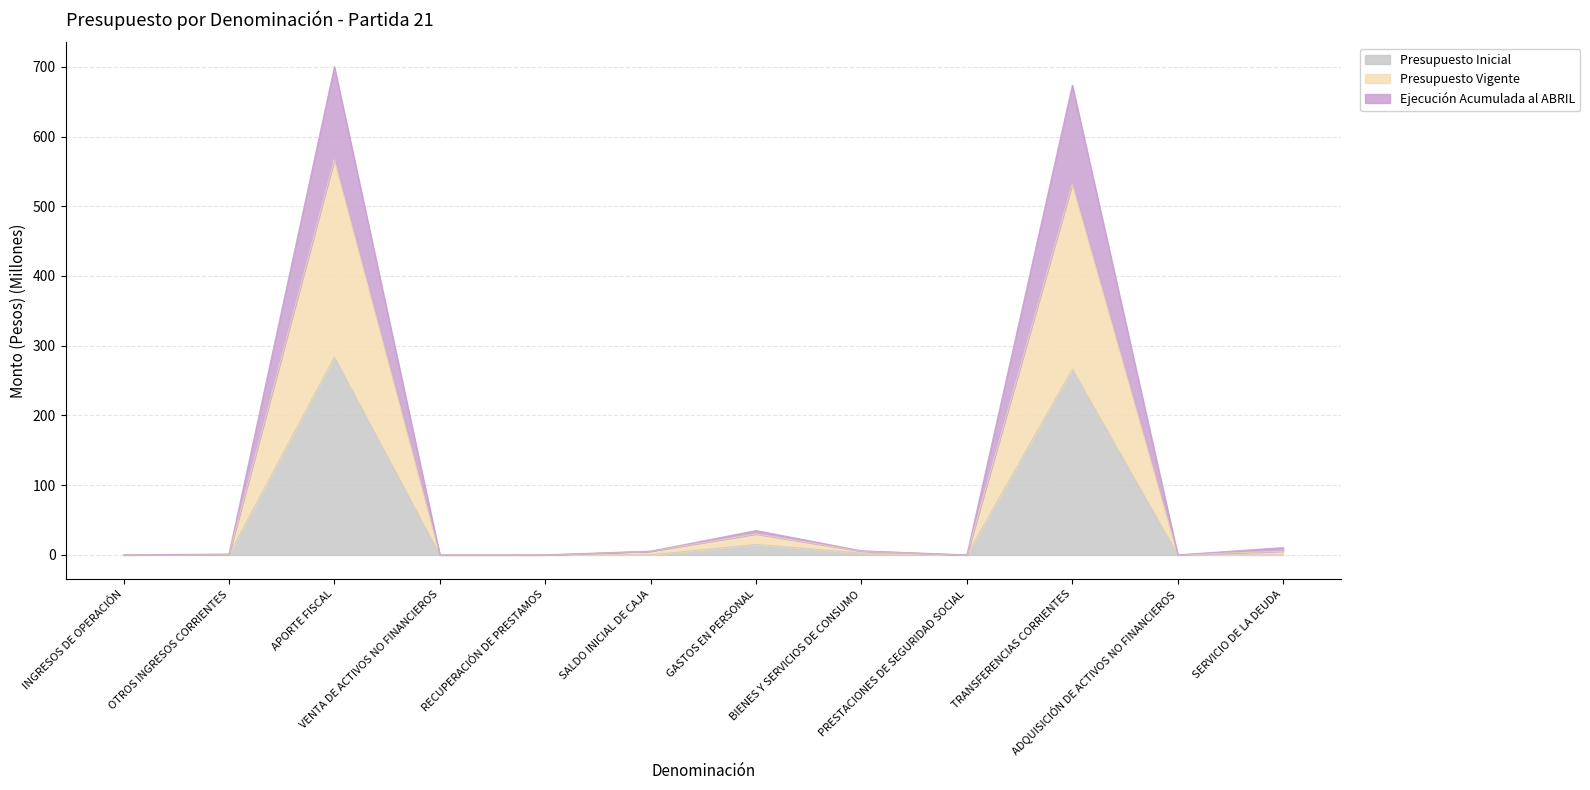

The Presupuesto Inicial series shows 0.0 at SERVICIO DE LA DEUDA. True or false?

True